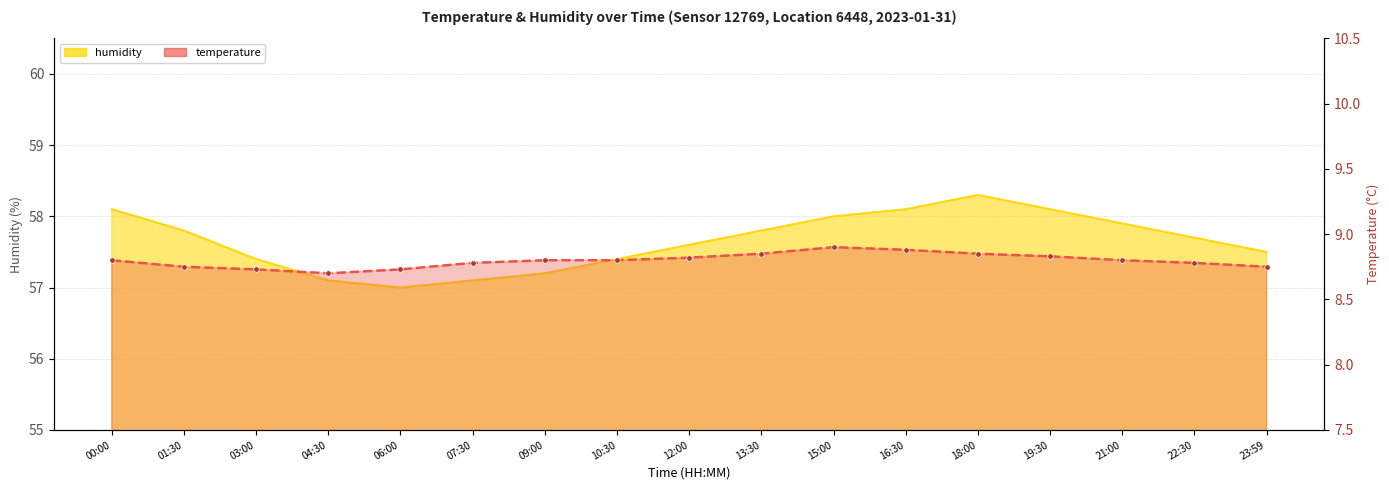

Reading left to right, list all the values displayed in this chart.

temperature: 8.8	8.8	8.7	8.7	8.7	8.8	8.8	8.8	8.8	8.8	8.9	8.9	8.8	8.8	8.8	8.8	8.8
humidity: 58.1	57.8	57.4	57.1	57.0	57.1	57.2	57.4	57.6	57.8	58.0	58.1	58.3	58.1	57.9	57.7	57.5